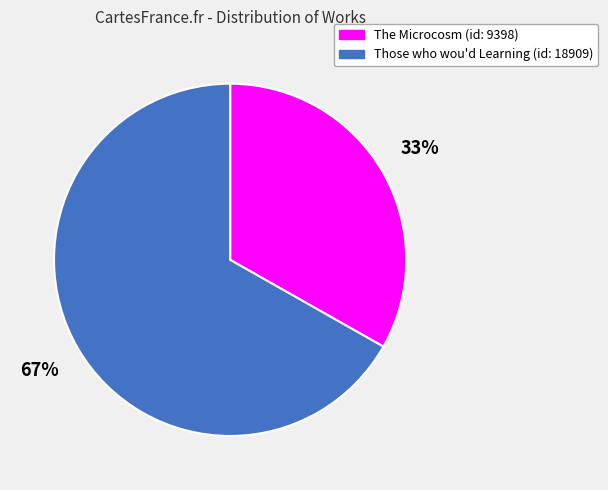

True or false: Those who wou'd Learning (id: 18909) accounts for 67% of the total.

True